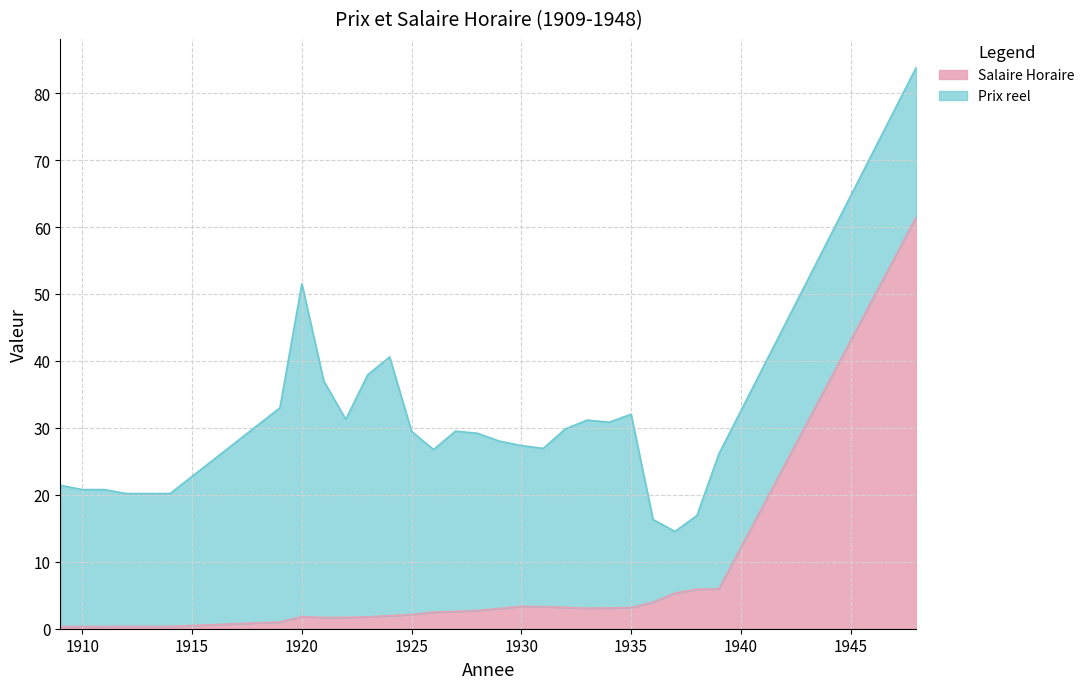

True or false: the data shows 1.8 at 1920.

True